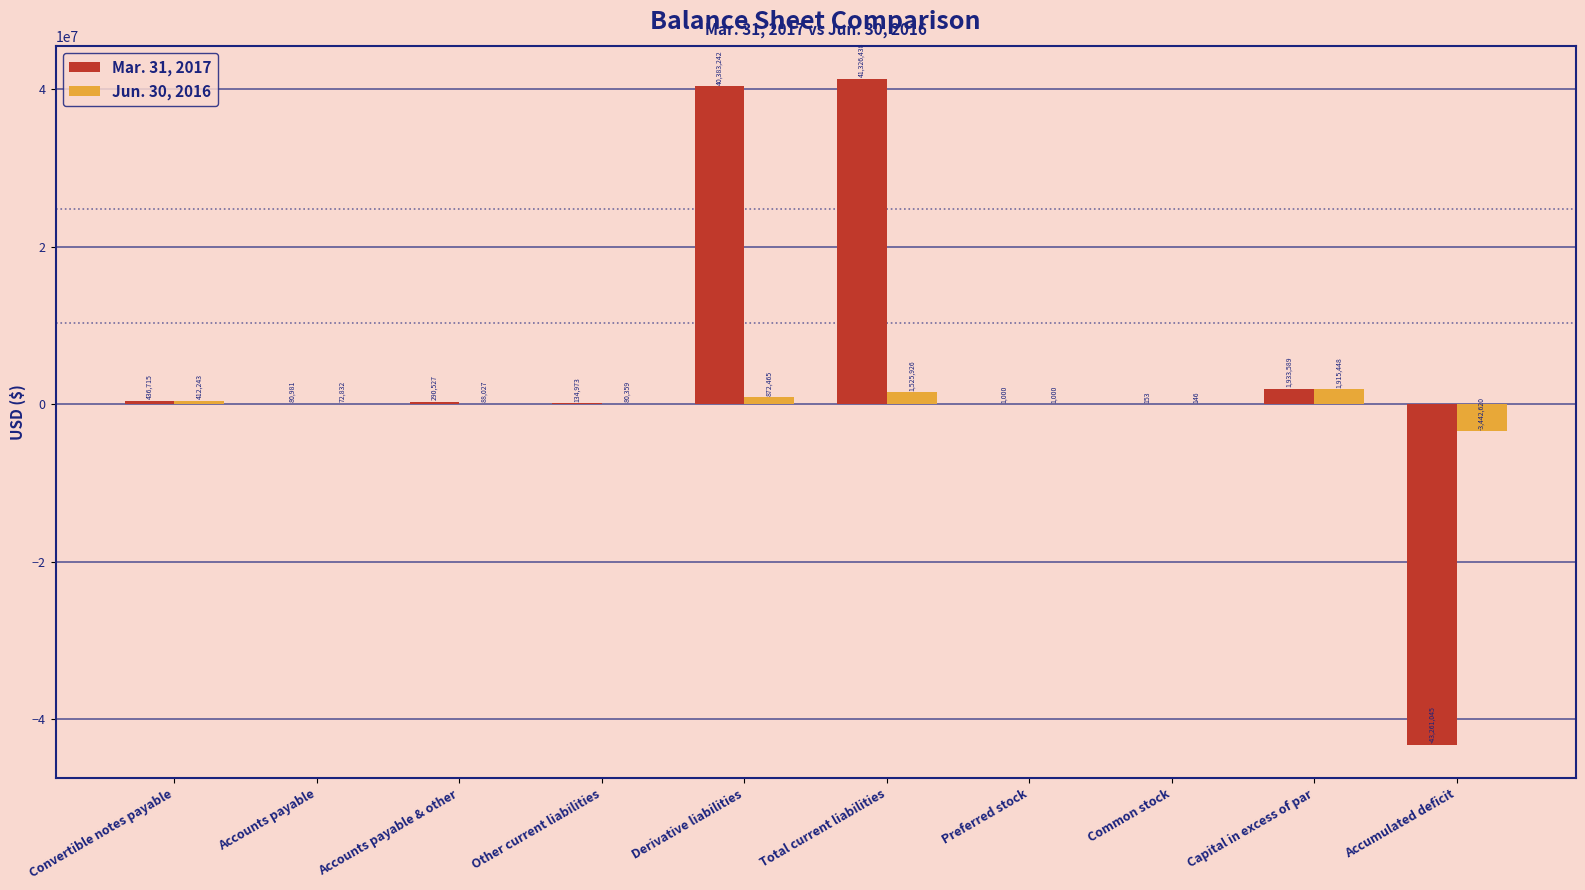

Which series has the largest total across all categories?

Mar. 31, 2017